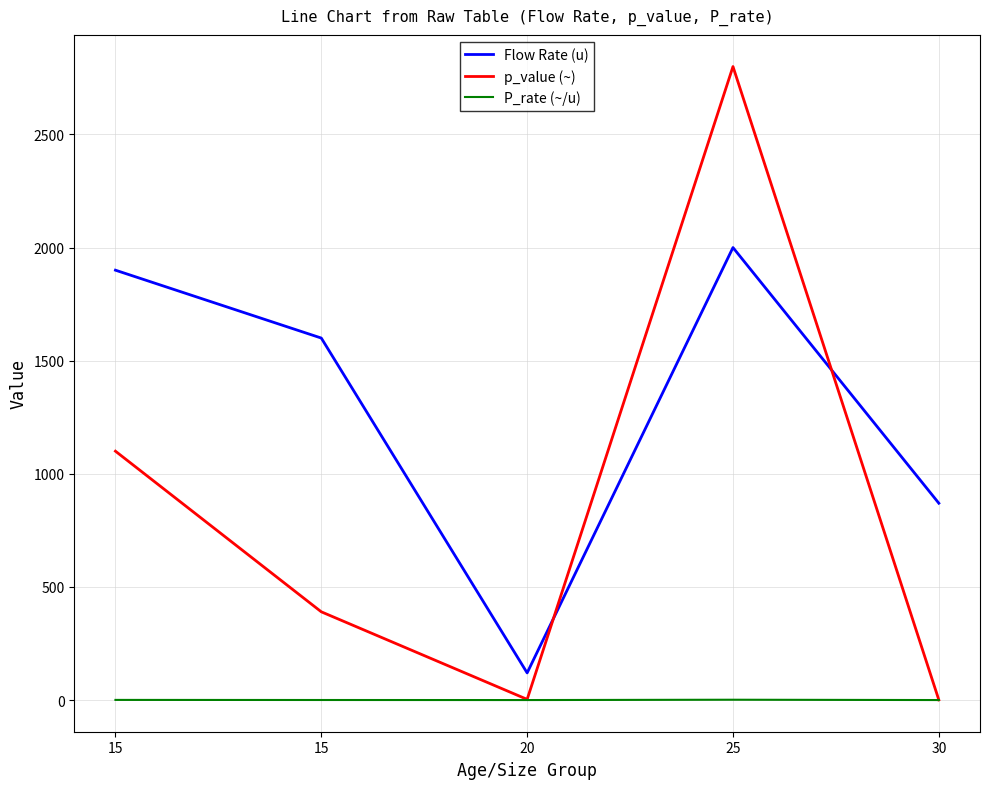

What is the difference between the Flow Rate (u) values at 30 and 25?

1130.0